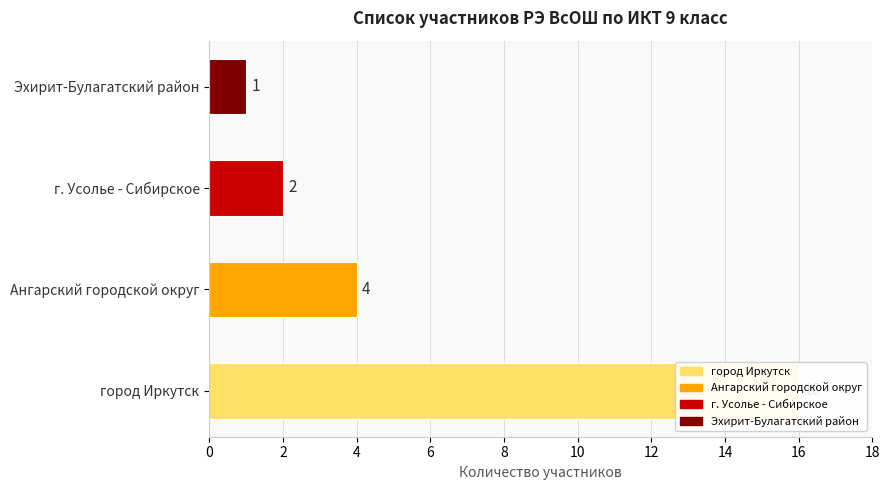

What position from the left is Эхирит-Булагатский район?

4